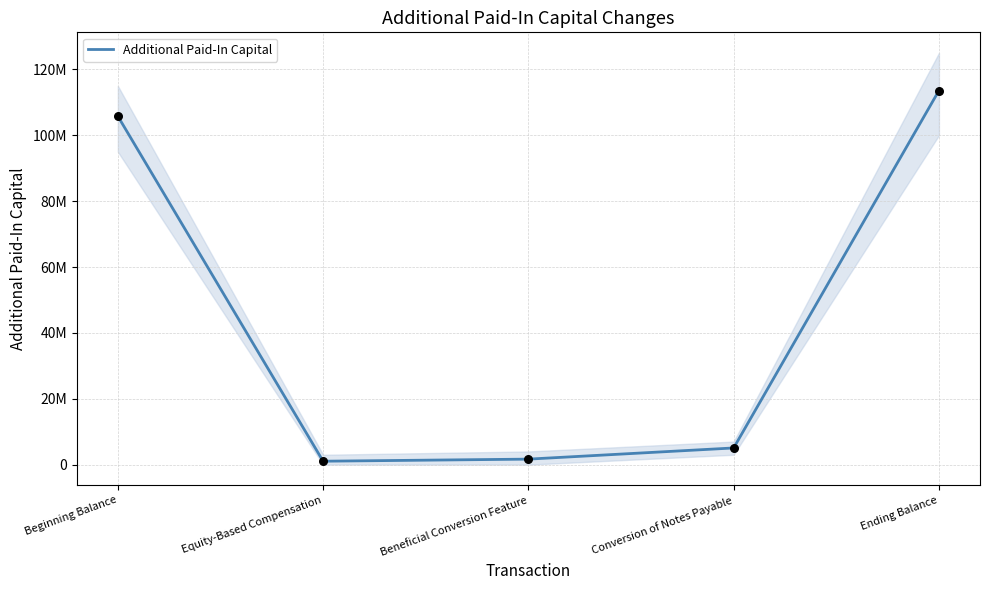

Which has a higher value, Ending Balance or Beginning Balance?

Ending Balance